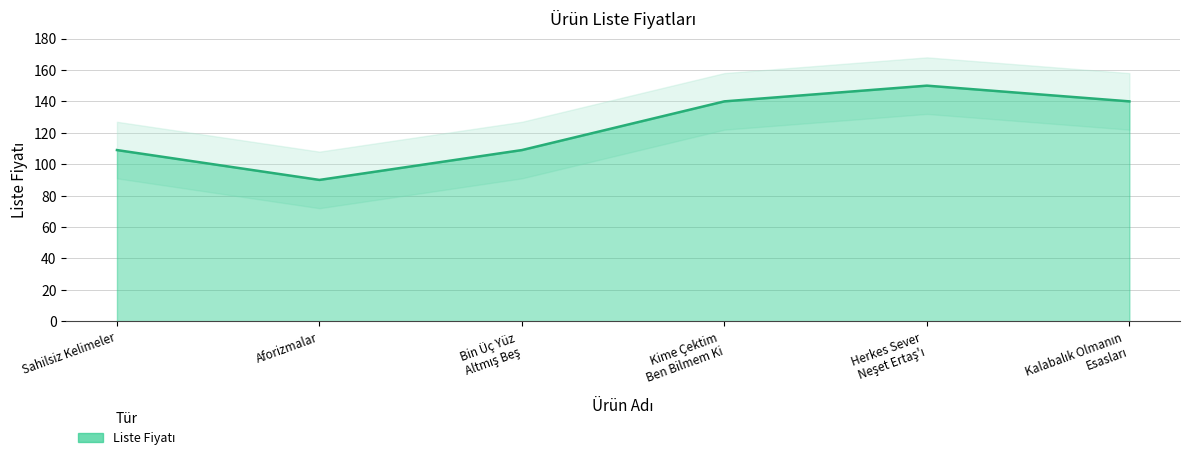

At which category does the data reach its first local valley?

Aforizmalar